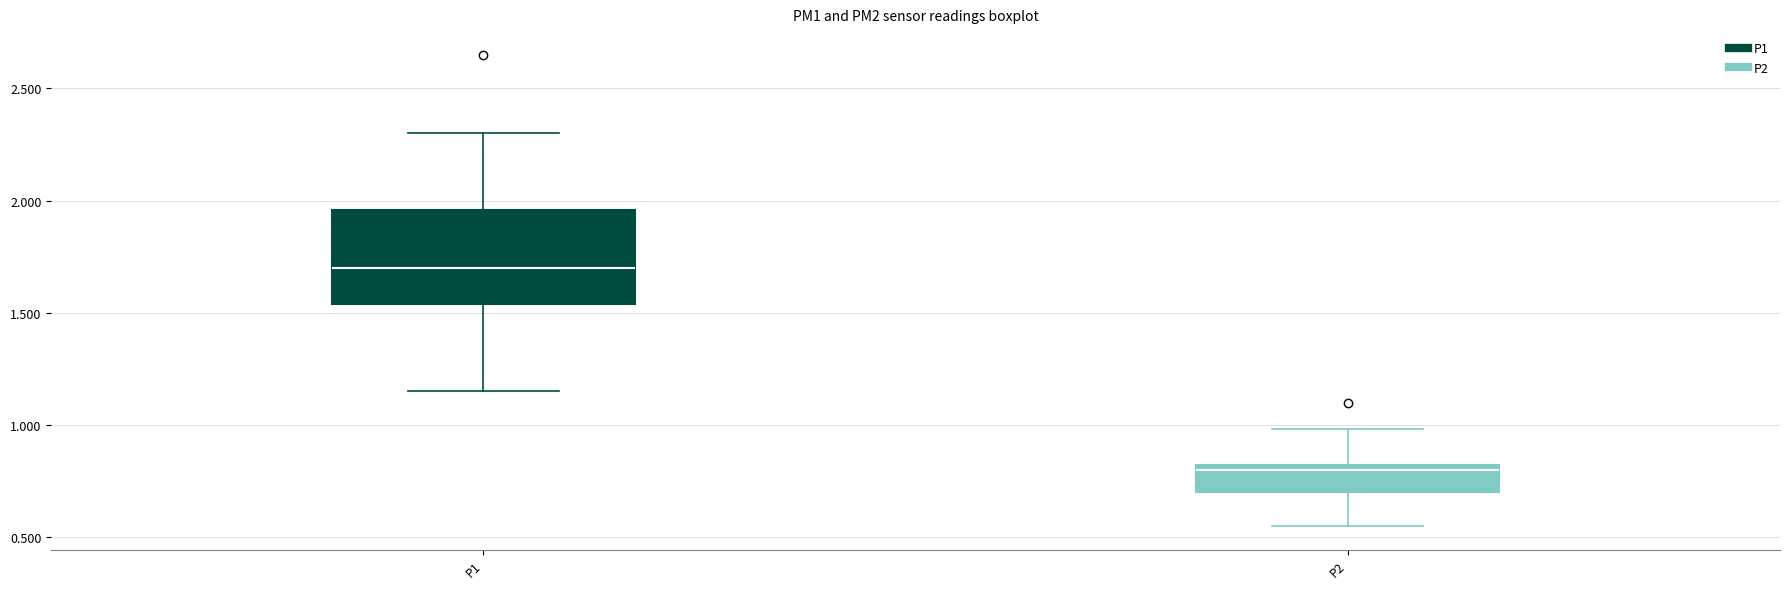

Reading left to right, transcribe this box plot: for each box, give where its median line is, the range the box spans, and where its two whiskers end, as read against the y-axis. The values are not printed on the chart, so give them approximately, as read against the axis.

P1: median 1.70, box 1.55 to 1.95, whiskers 1.15 to 2.30
P2: median 0.80 (just below the box's upper edge), box 0.70 to 0.80, whiskers 0.55 to 1.00